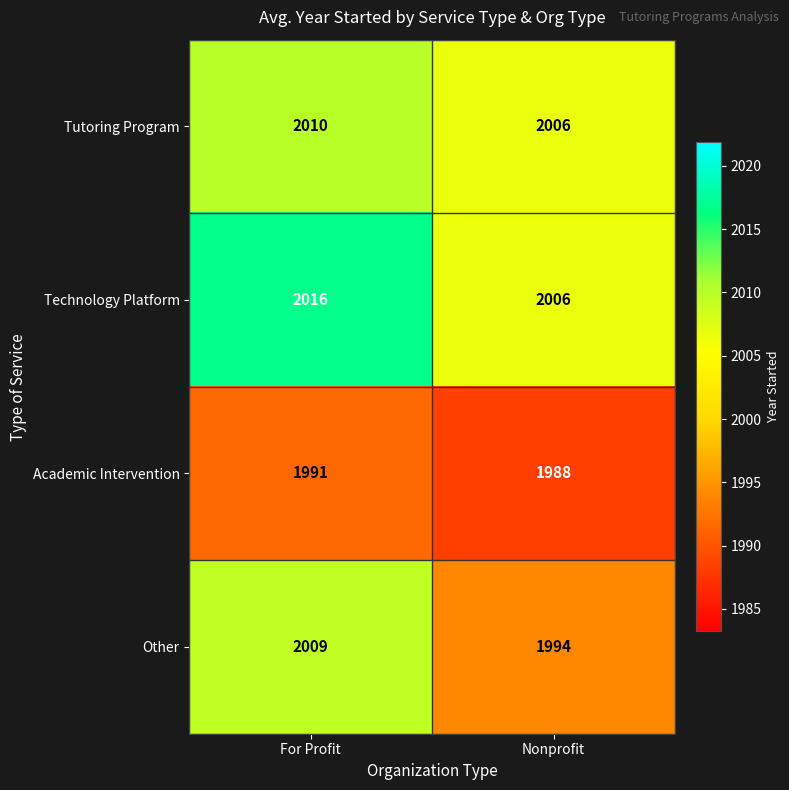

Count the number of data series in this chart.

4